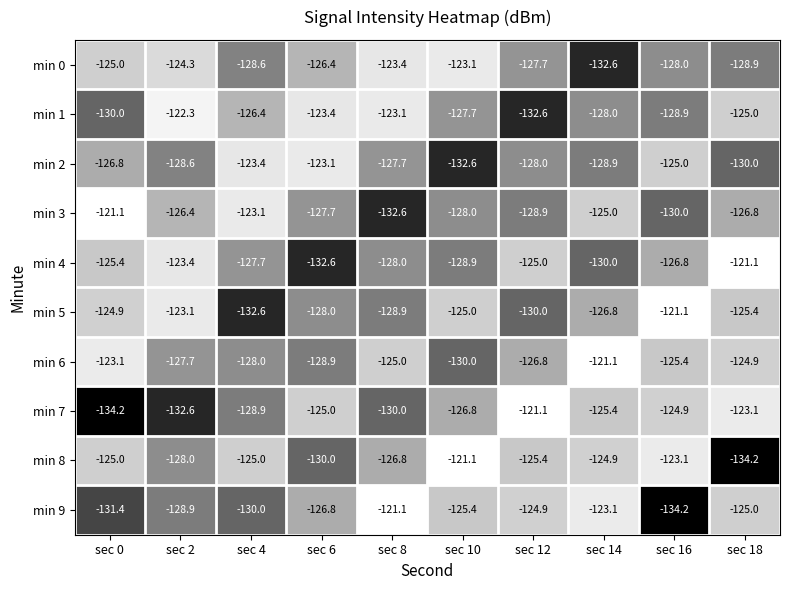

What is the total value across all series at sec 2?

-1265.3